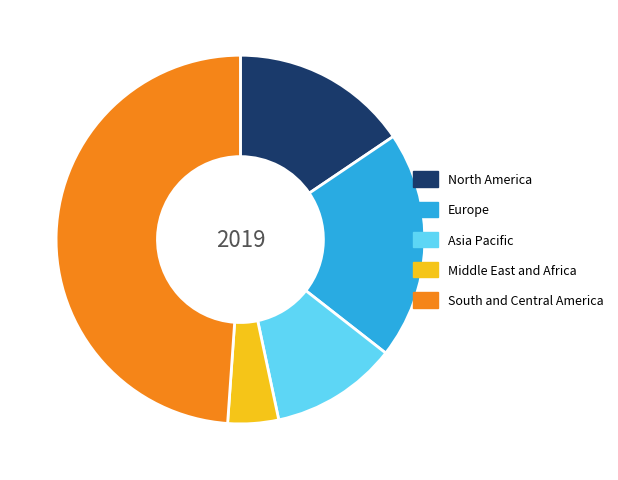

Rank the categories by value from lowest to highest.

Middle East and Africa, Asia Pacific, North America, Europe, South and Central America